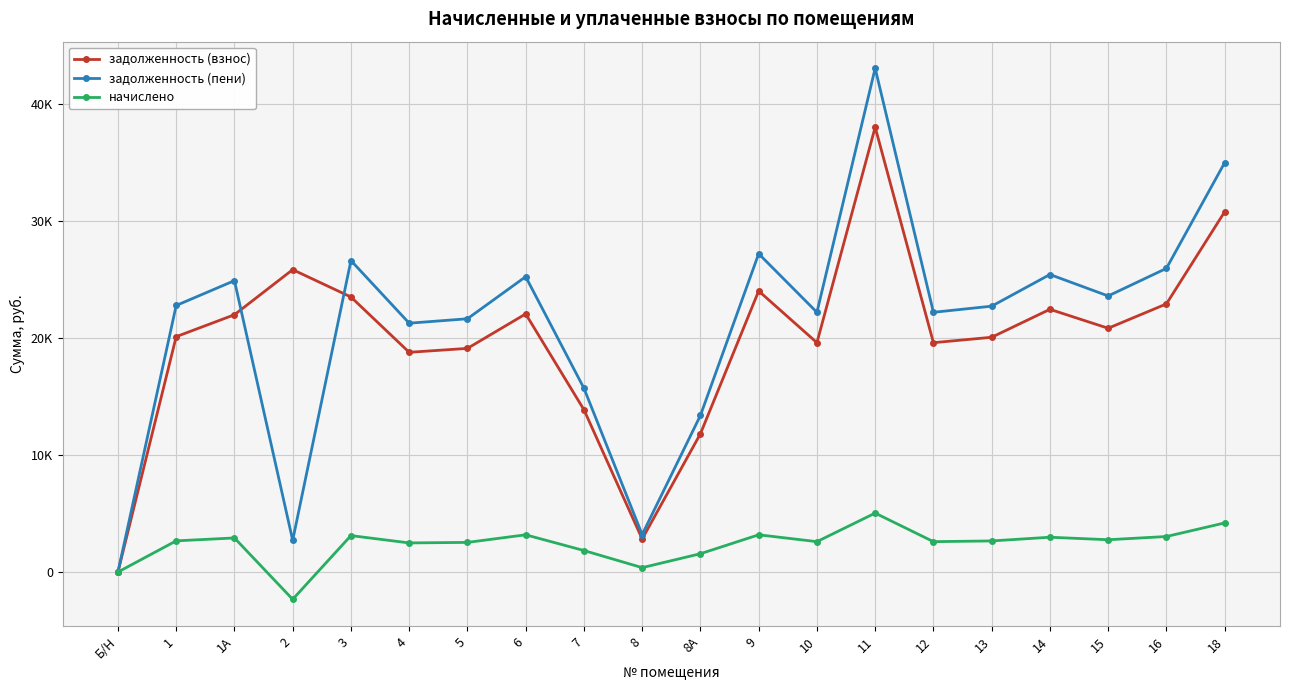

What is the difference between the maximum and minimum values in the задолженность (взнос) series?

38006.4